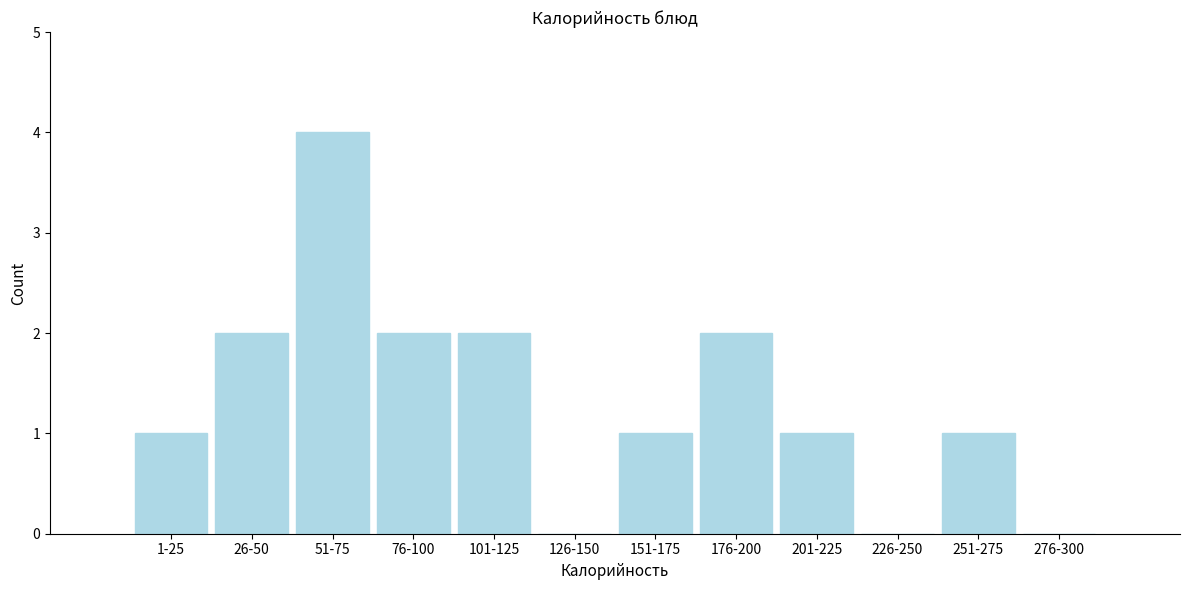

Reading left to right, extract all data points from this chart.

1-25=1	26-50=2	51-75=4	76-100=2	101-125=2	126-150=0	151-175=1	176-200=2	201-225=1	226-250=0	251-275=1	276-300=0